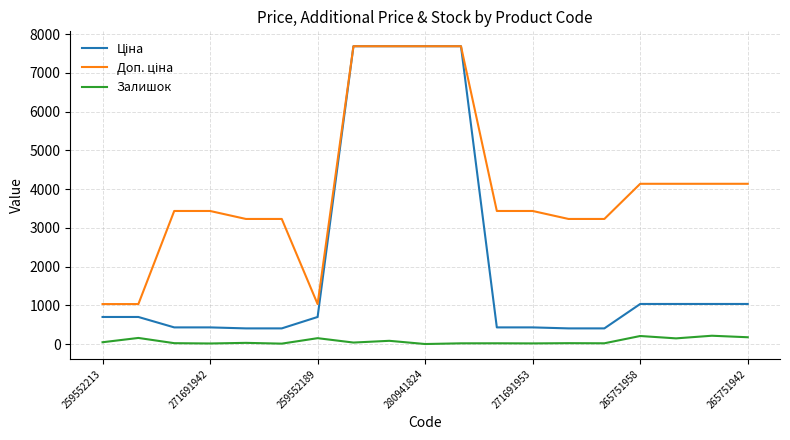

What is the maximum value shown in the chart?

7688.0